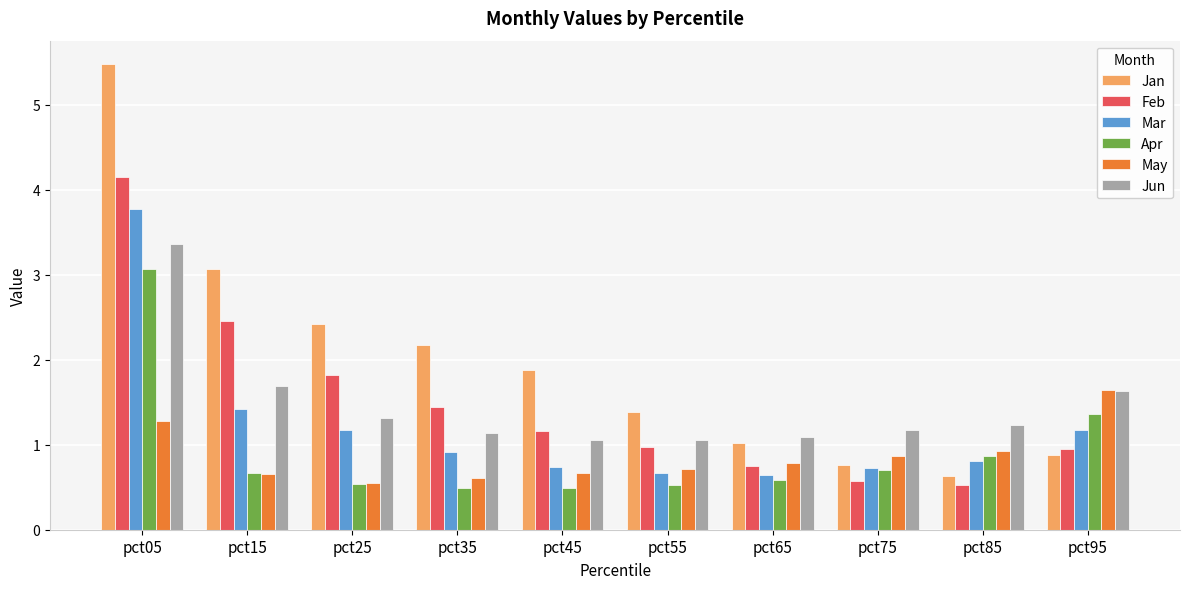

How many distinct data groups are displayed?

6